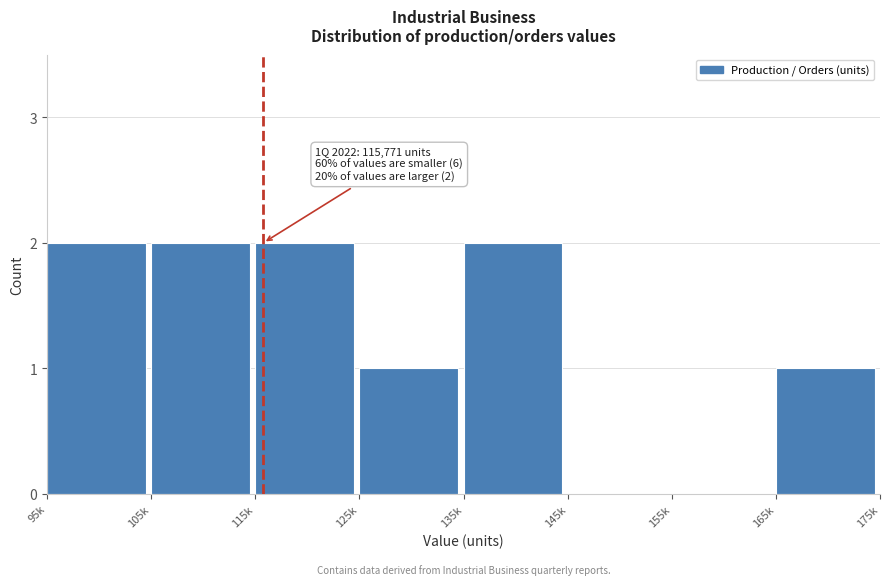

Reading right to left, transcribe all the data shown in this chart.

165k=1	155k=0	145k=0	135k=2	125k=1	115k=2	105k=2	95k=2